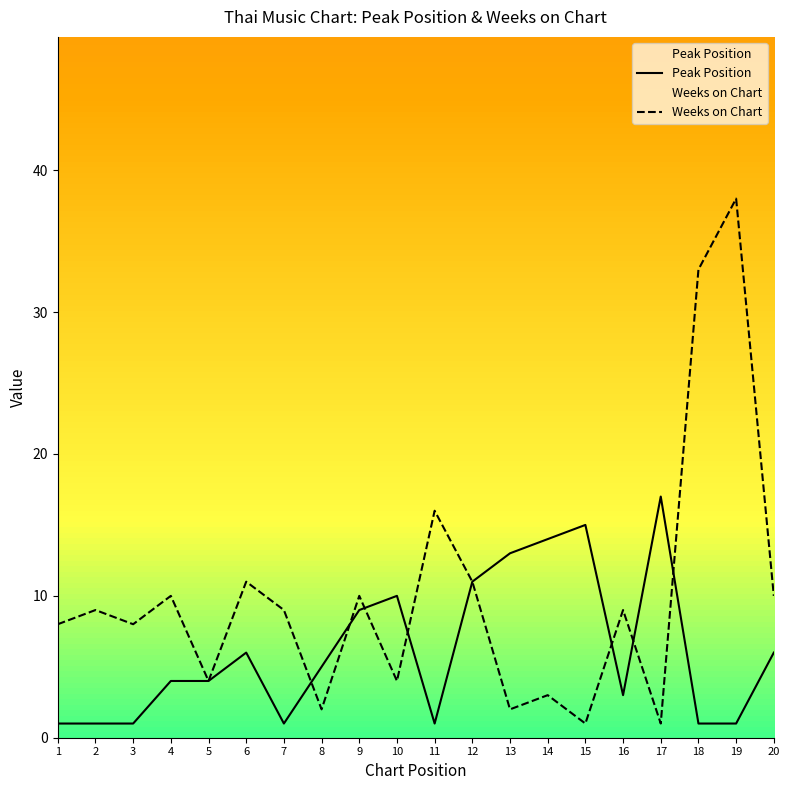

What is the value of the Weeks on Chart point at the 19th from the left?

38